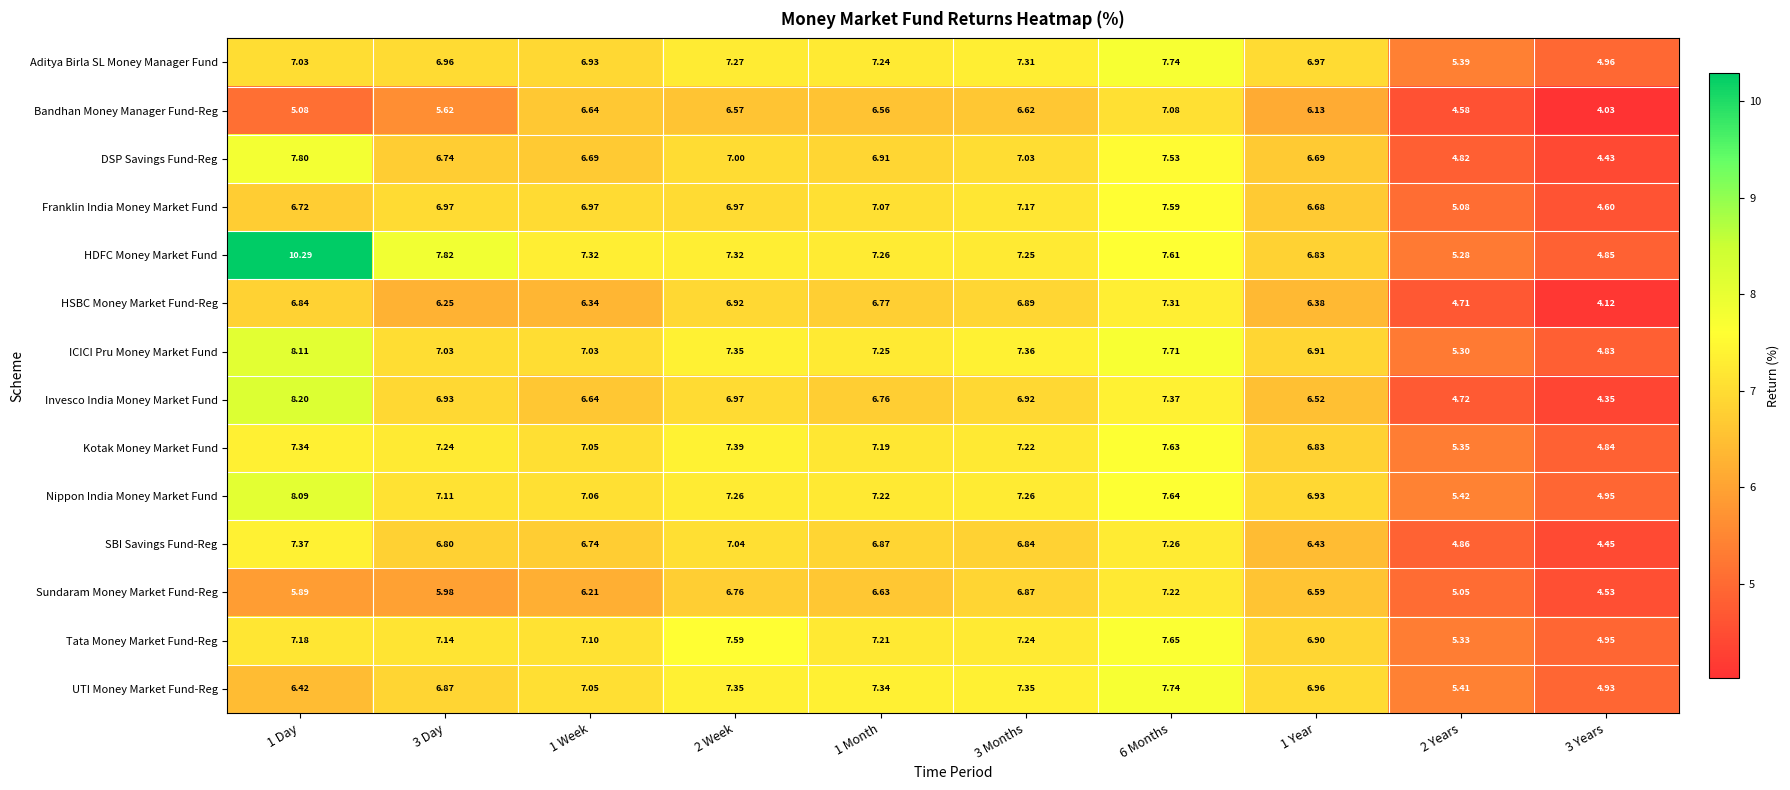

Which series has the largest total across all categories?

HDFC Money Market Fund